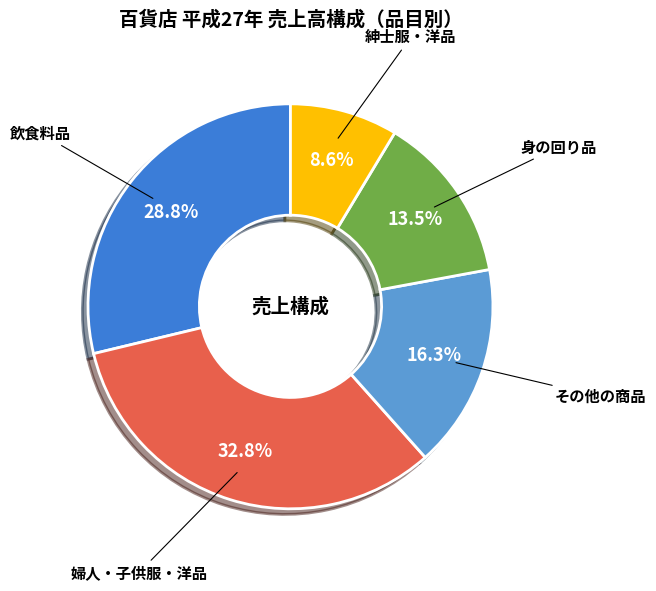

Which slice is the smallest?

紳士服・洋品